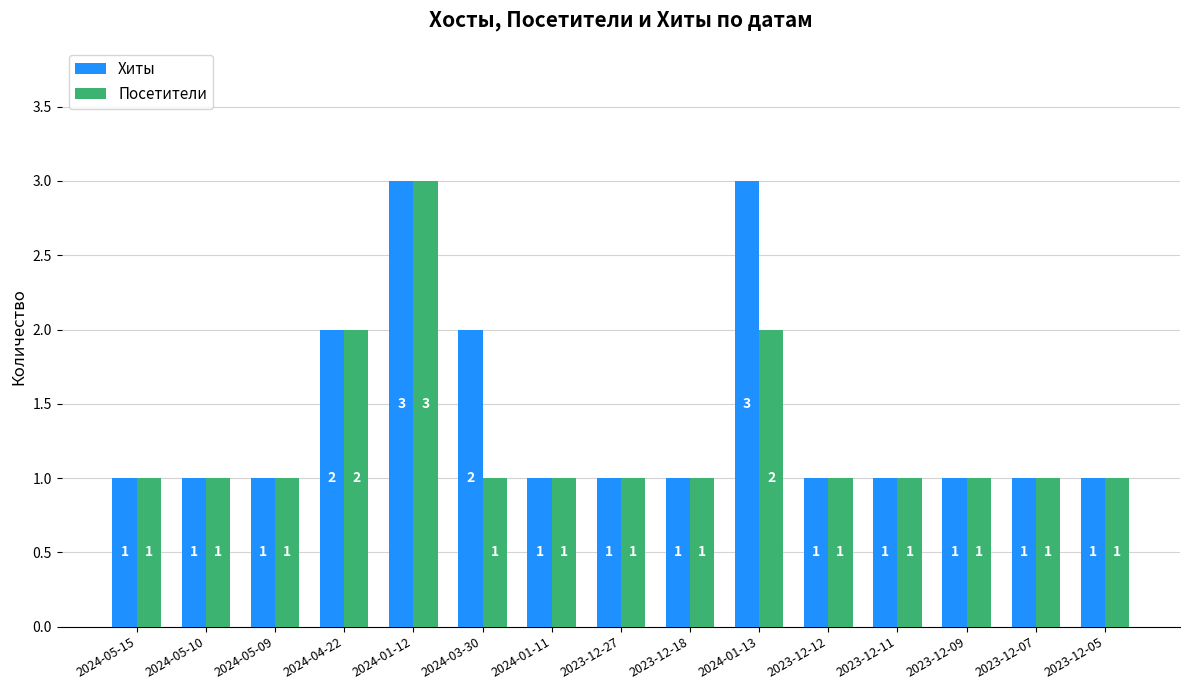

At which category is the sum across all series the highest?

2024-01-12